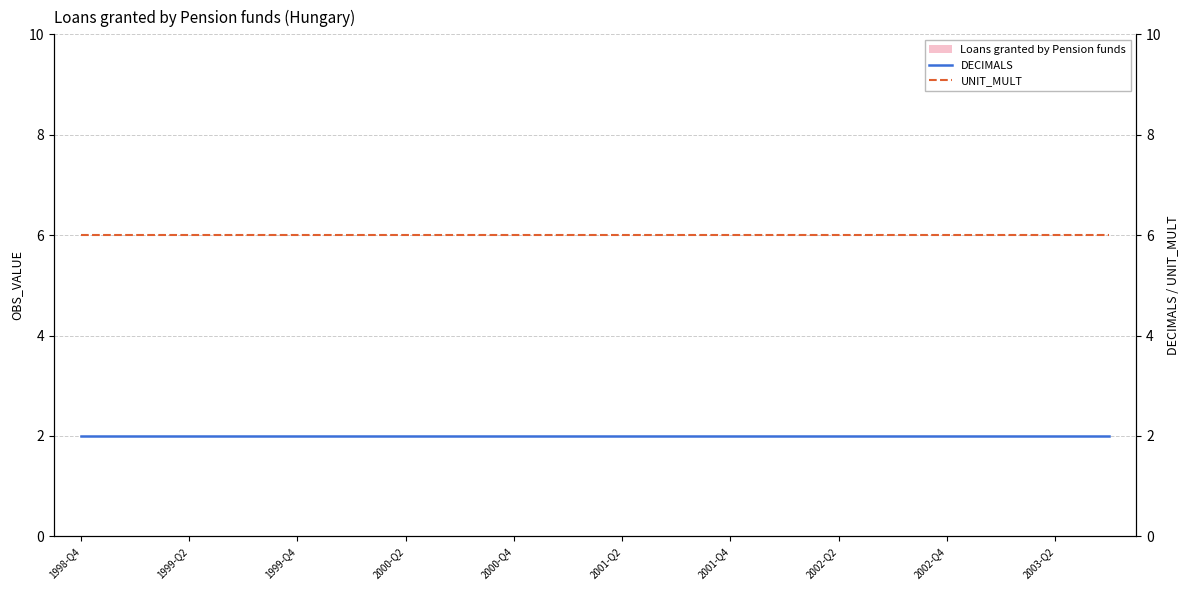

The value of DECIMALS at 2003-Q2 is 2. True or false?

True